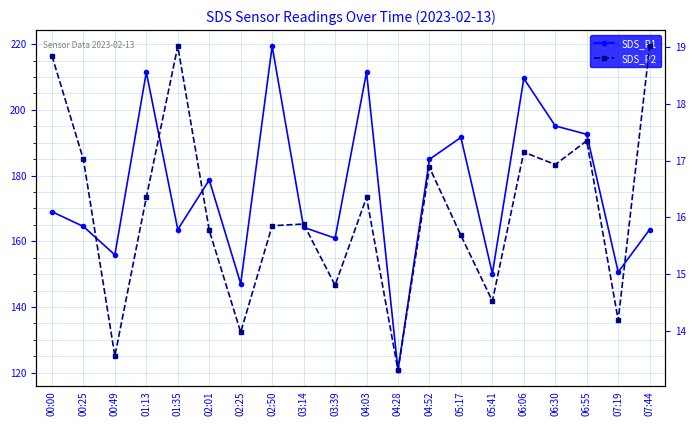

At which category does SDS_P2 reach its first local valley?

00:49